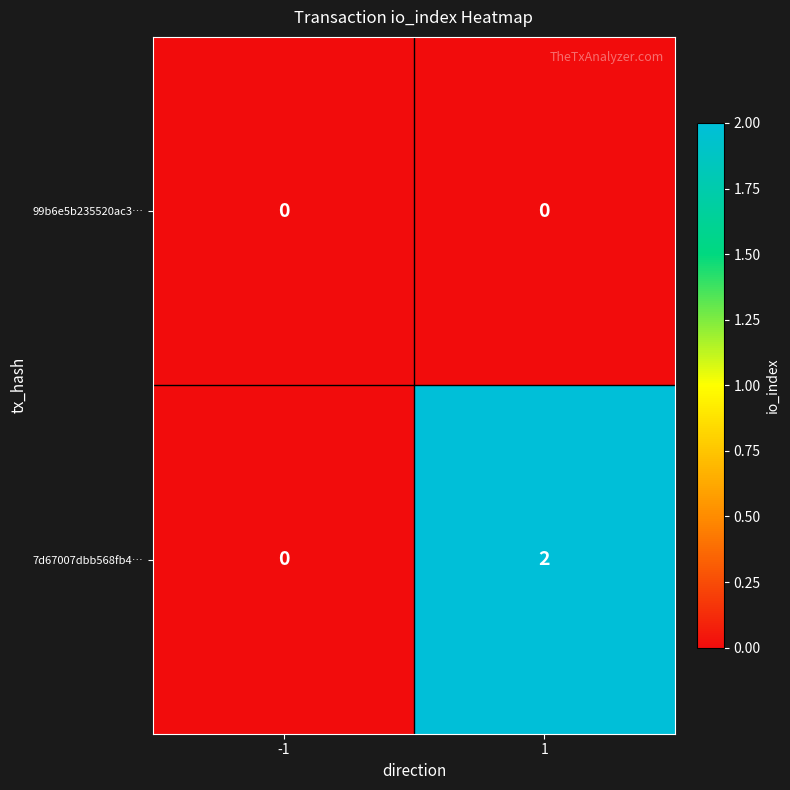

Which series has the largest total across all categories?

7d67007dbb568fb4…